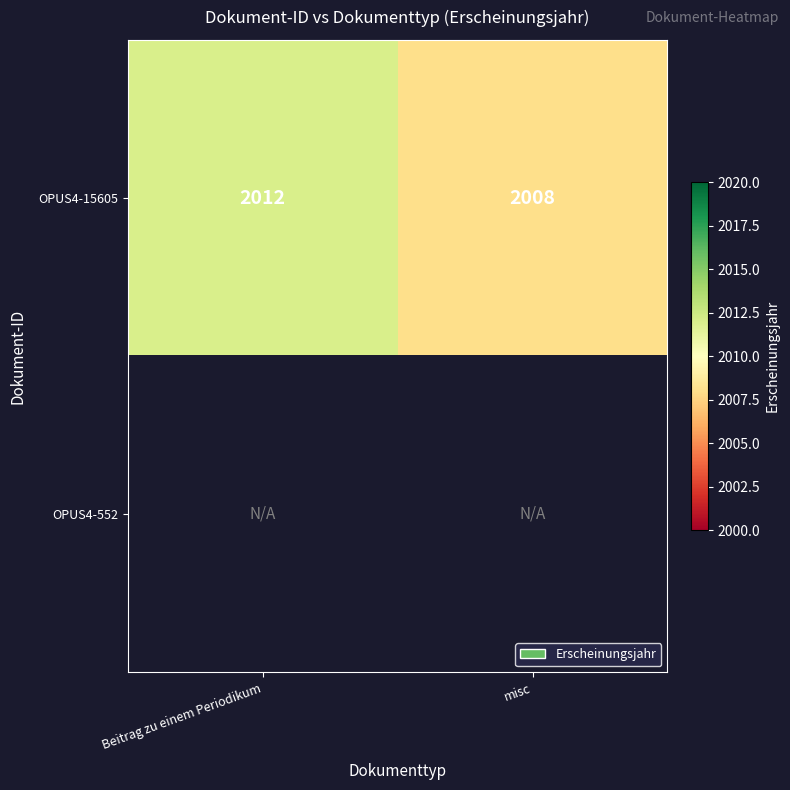

What is the lowest value of the OPUS4-15605 series?

2008